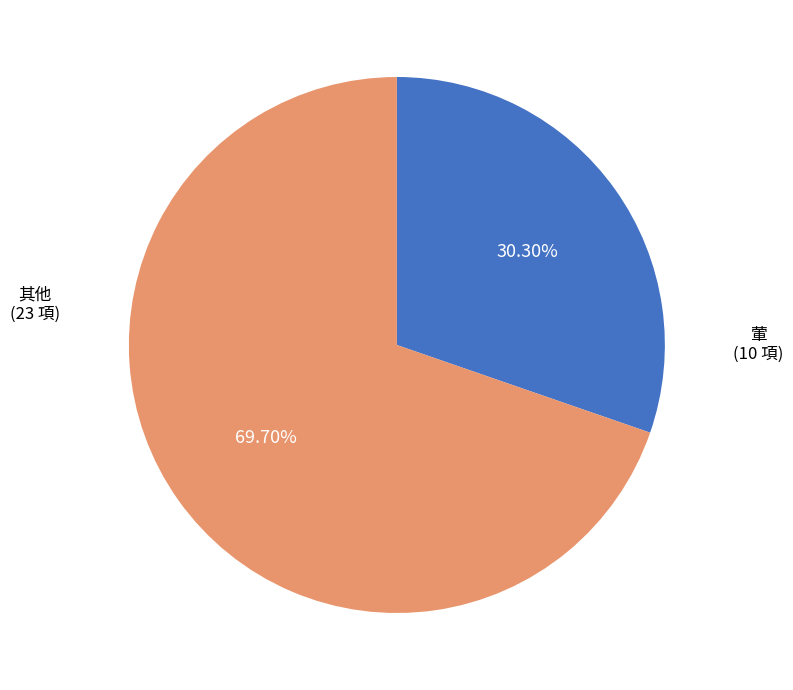

Does any single category account for the majority?

Yes